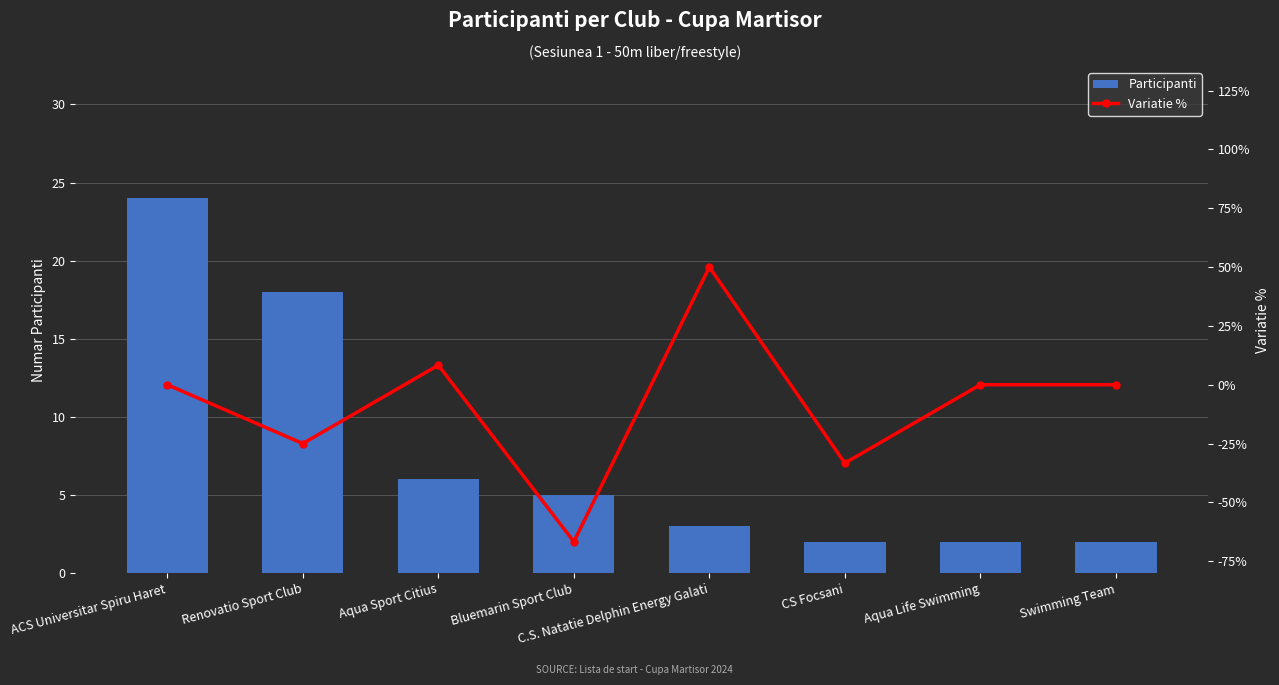

Which series changed the most between C.S. Natatie Delphin Energy Galati and CS Focsani?

Variatie %